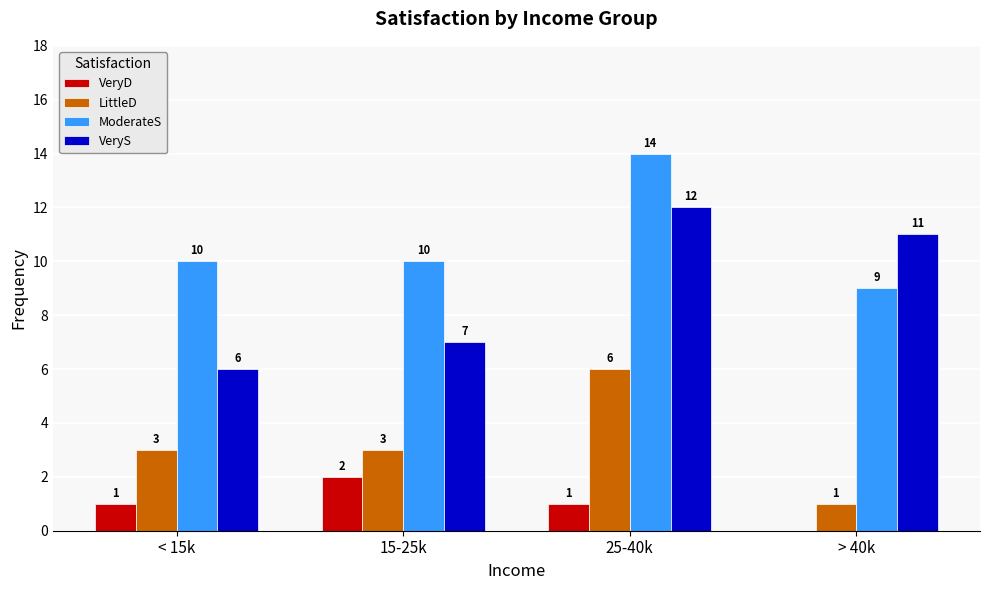

Between < 15k and 25-40k, which series saw the biggest shift?

VeryS